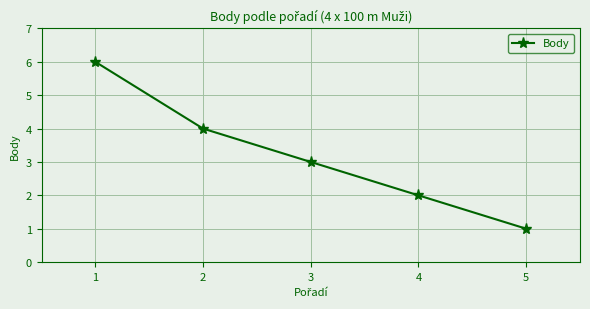

Reading left to right, list all the values displayed in this chart.

1=6	2=4	3=3	4=2	5=1